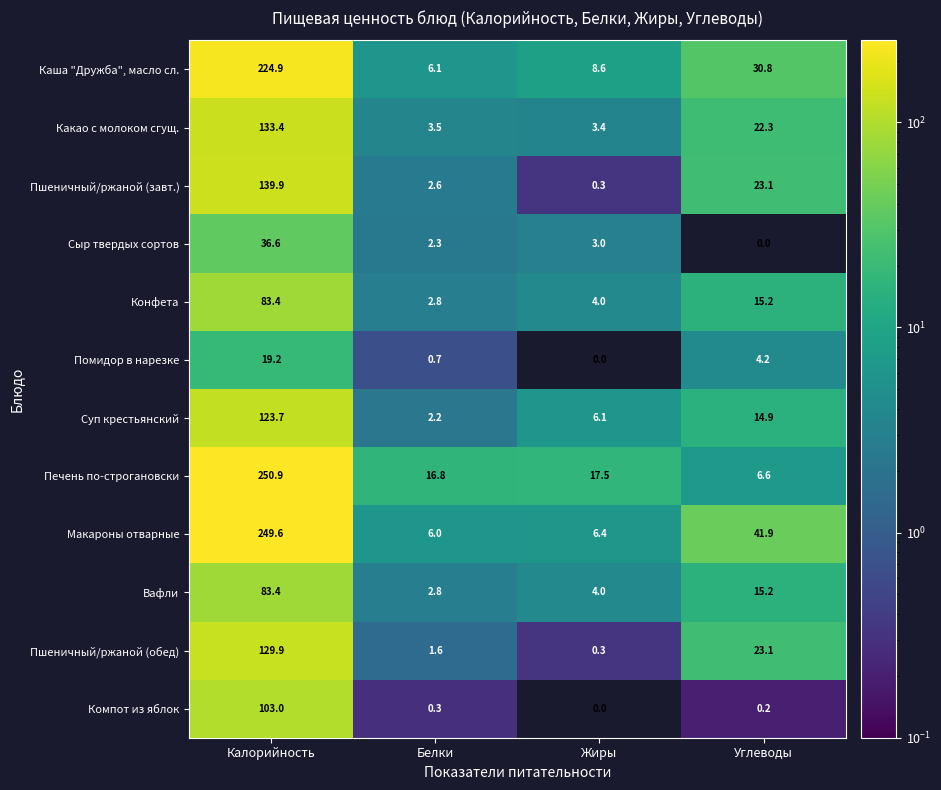

Which category has the highest value across all series?

Калорийность